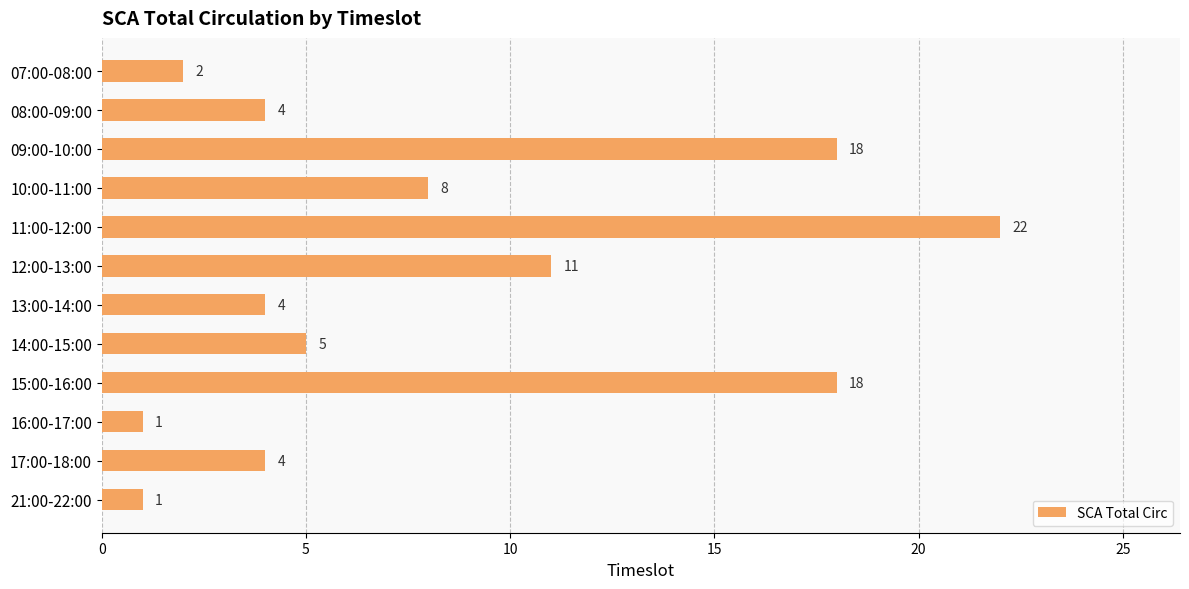

What position from the bottom is 16:00-17:00?

3